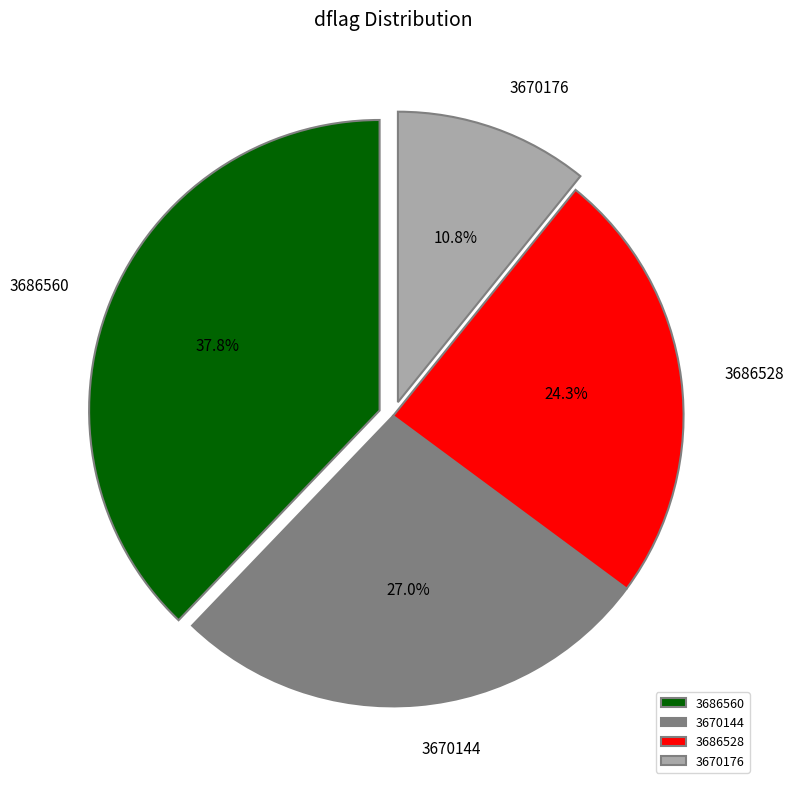

What is the largest slice in the pie chart?

3686560